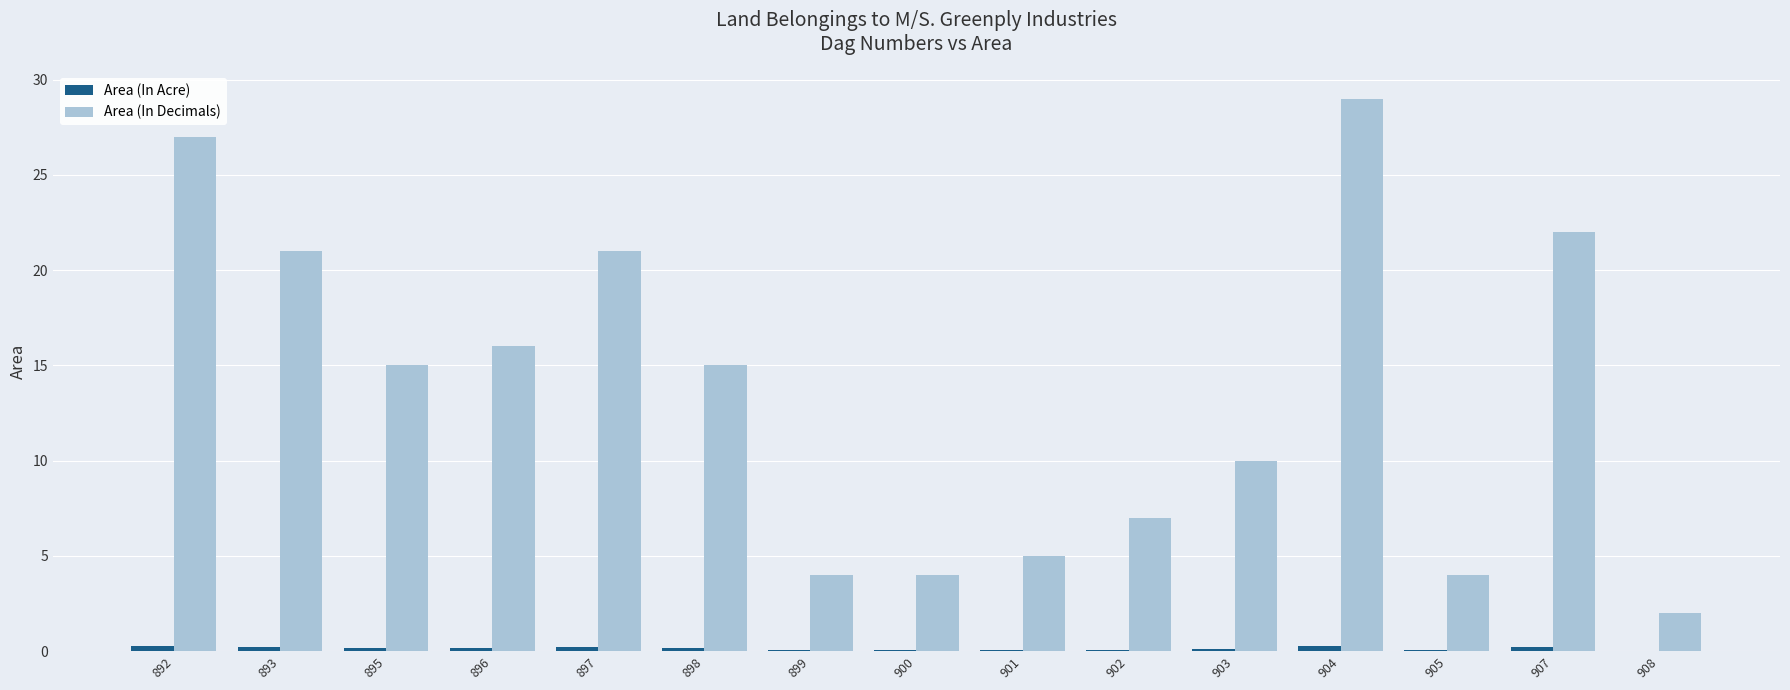

What is the sum of all Area (In Decimals) values?

202.0